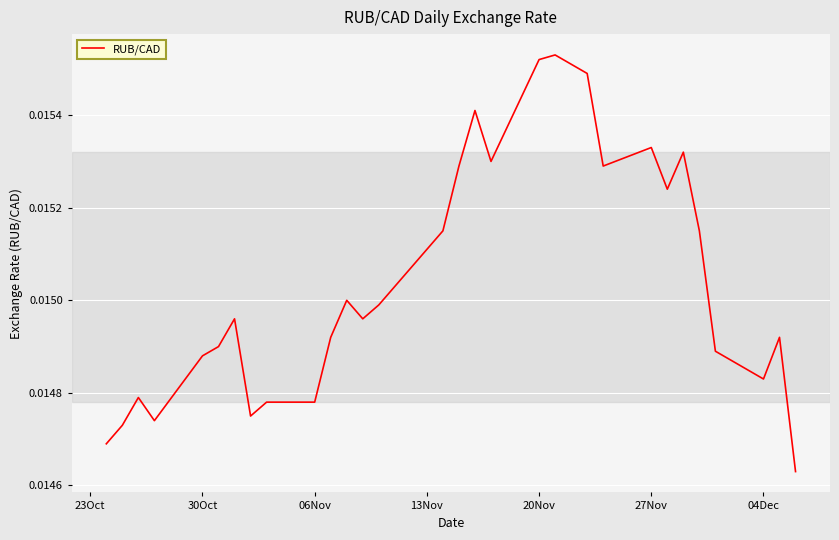

How many lines are shown in the chart?

1